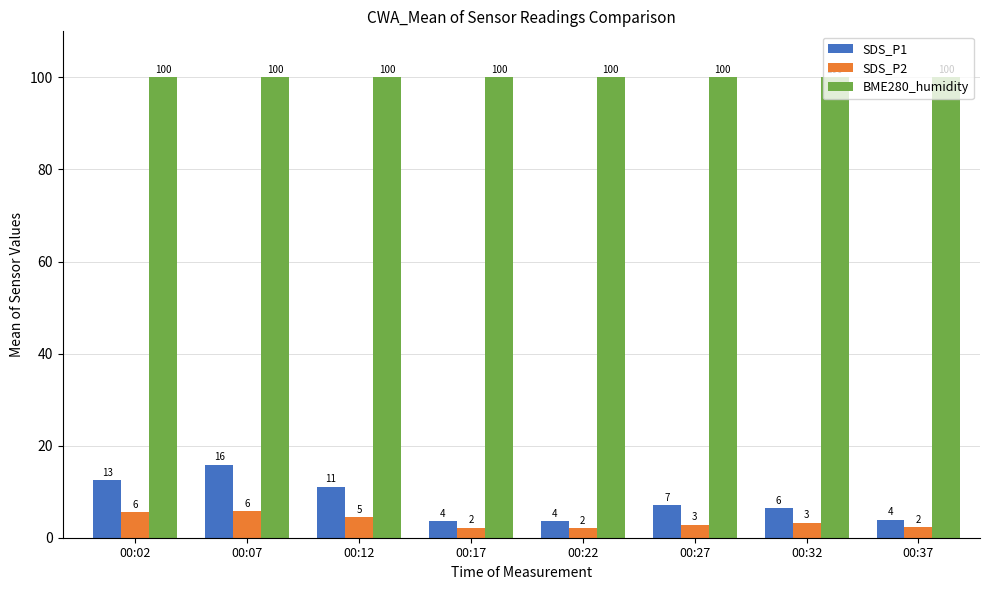

Does the chart contain stacked bars?

No